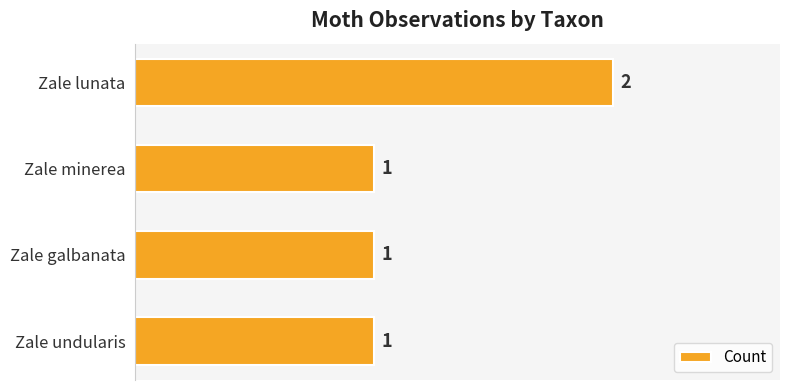

What is the ratio of the value at Zale lunata to the value at Zale galbanata?

2.0